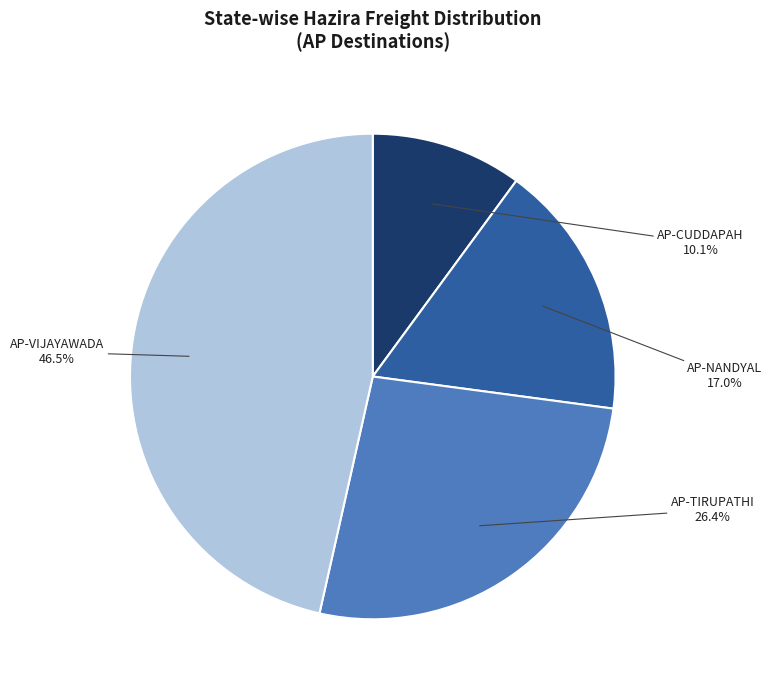

Is there a majority slice in this chart?

No